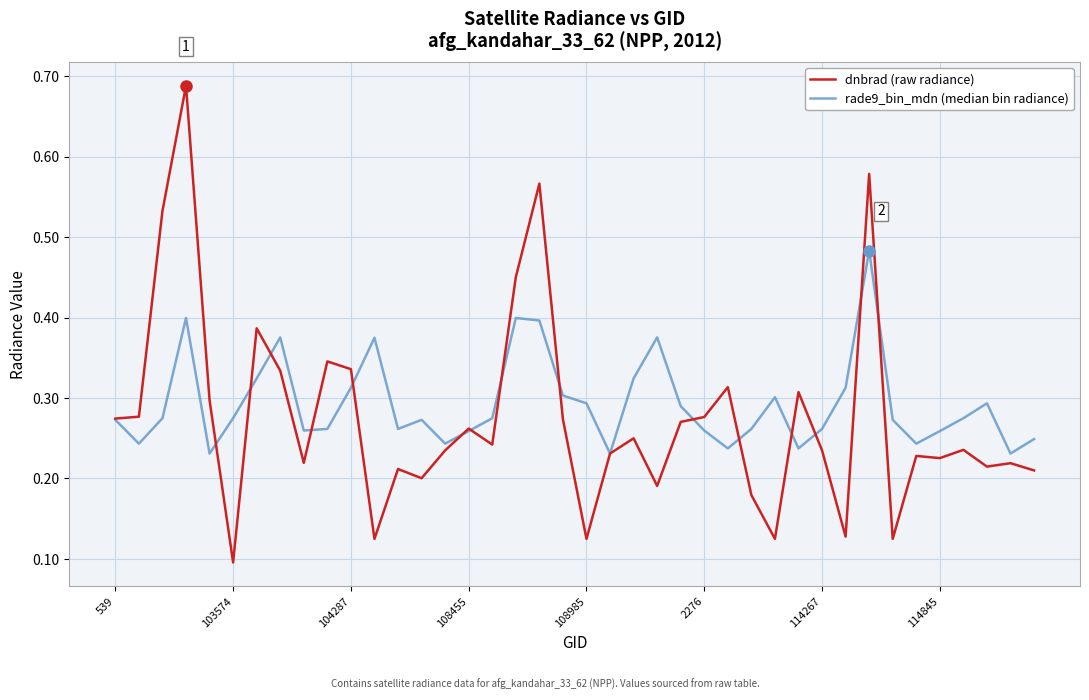

How many rade9_bin_mdn (median bin radiance) values are between 0 and 1?

40